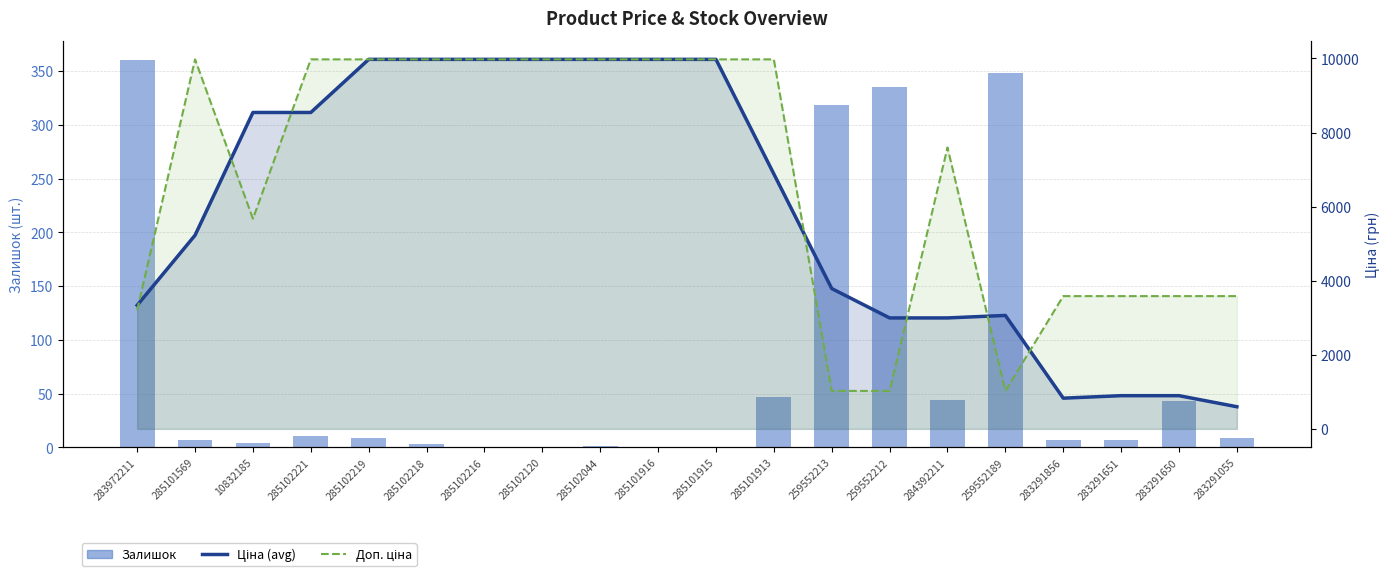

What is the difference between the Доп. ціна values at 283291650 and 285101915?

6391.4